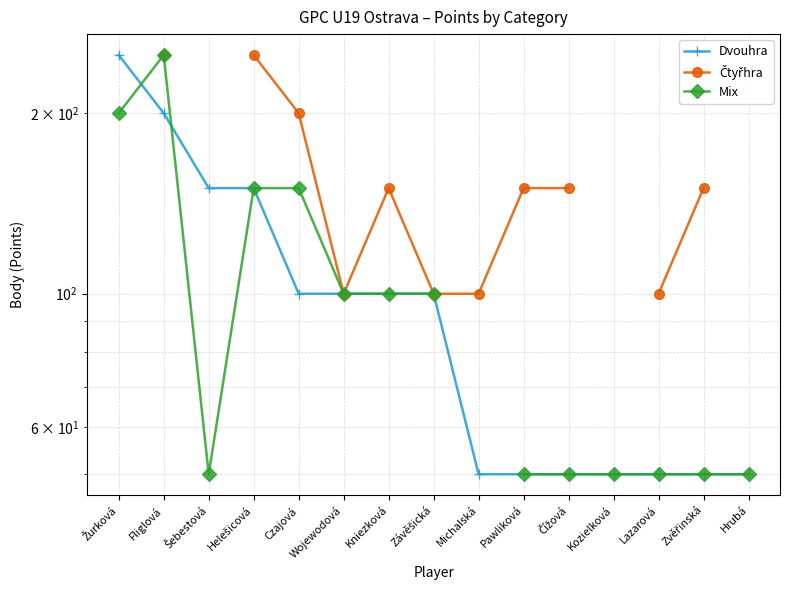

Between Čížová and Hrubá, which series saw the biggest shift?

Dvouhra